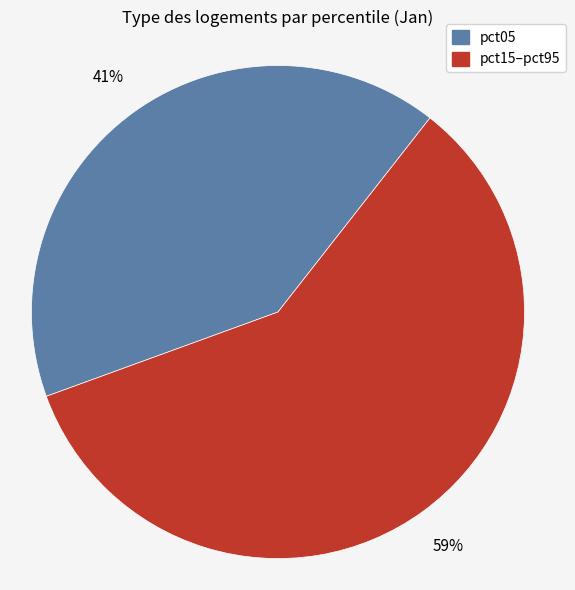

To the nearest percent, what portion does pct15–pct95 represent?

59%